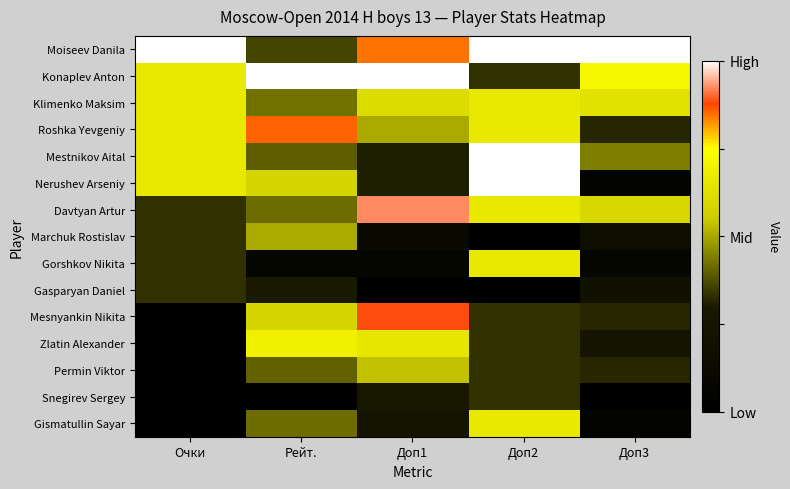

At how many categories does at least one series exceed 0?

5